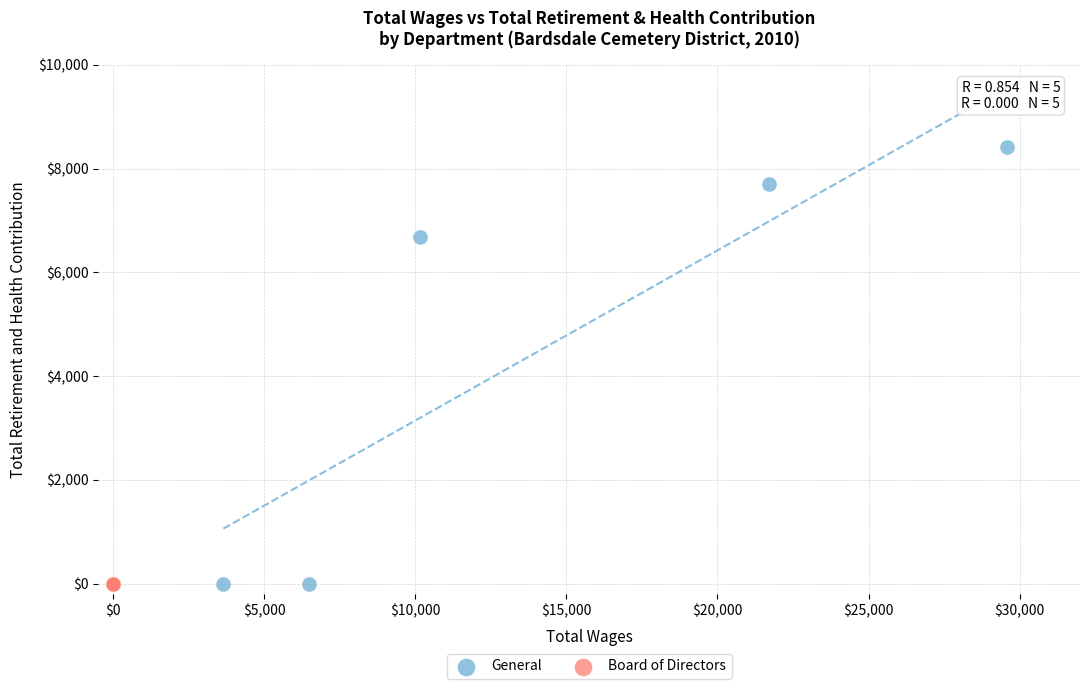

Which series contains the highest Y value?

General